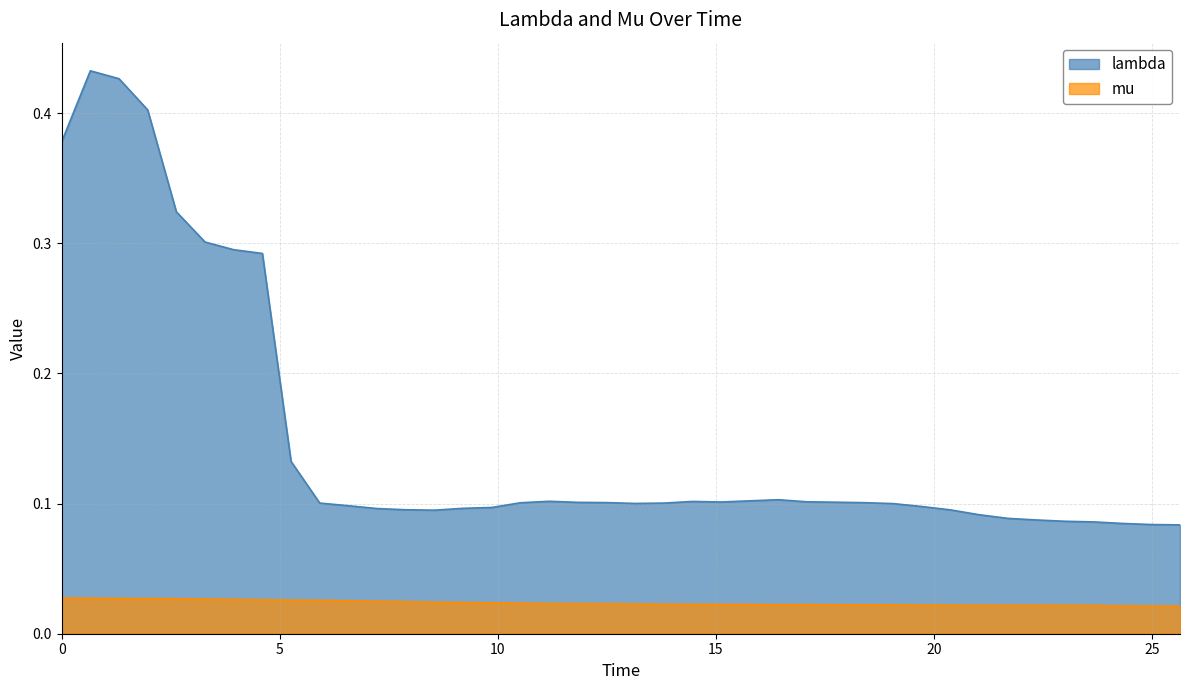

How many interior local peaks does the mu series have?

1